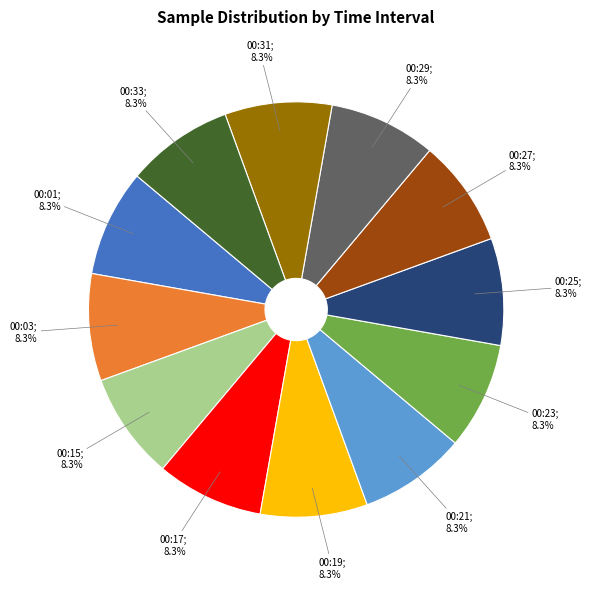

Does any single category account for the majority?

No